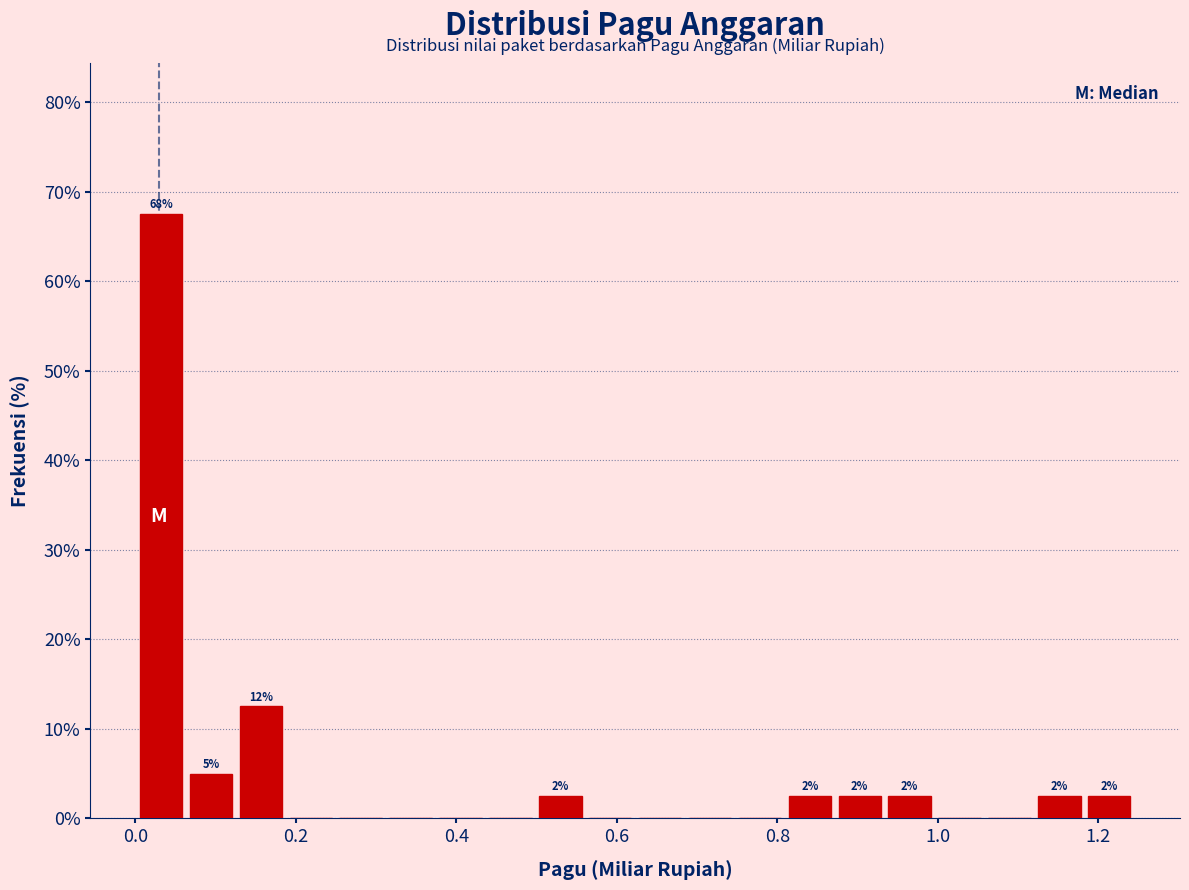

Around what value on the x-axis is the tallest bar? Give the approximate position of its centre, as read against the axis.

0.04